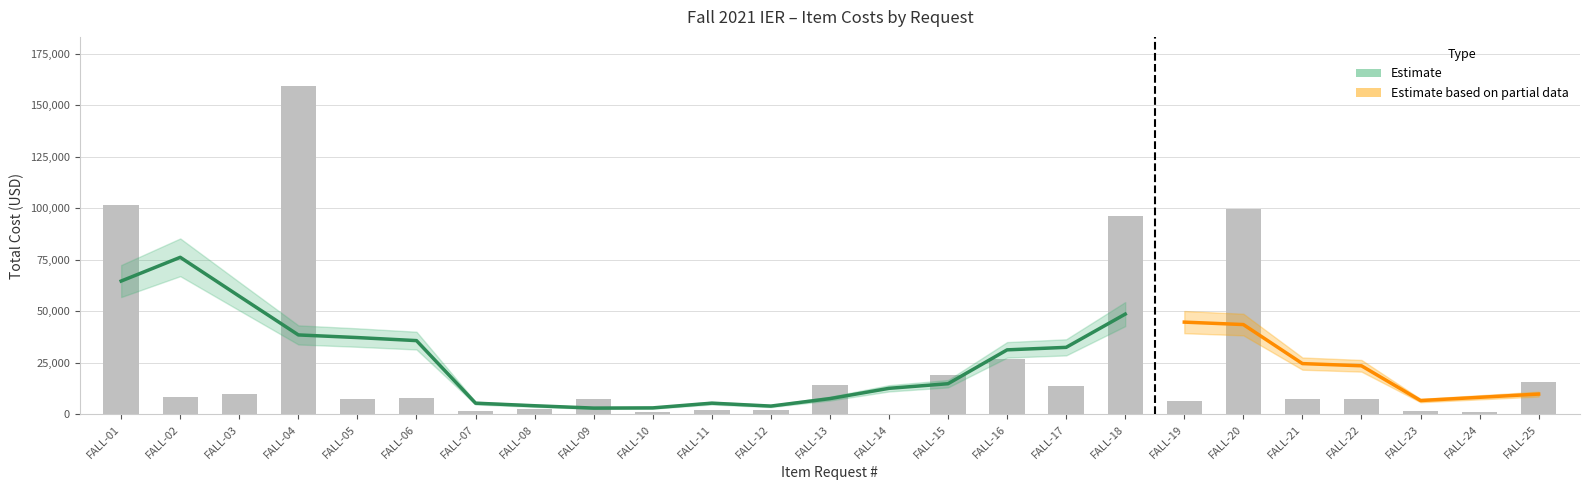

Reading right to left, extract all data points from this chart.

15551.9	1150.7	1681.5	7717.5	7717.5	99859.0	6503.6	96413.6	13621.0	27136.4	19221.4	426.3	14267.7	2404.2	2188.5	1087.4	7543.3	2779.8	1914.4	7870.0	7336.9	159343.2	10170.0	8308.3	101767.1